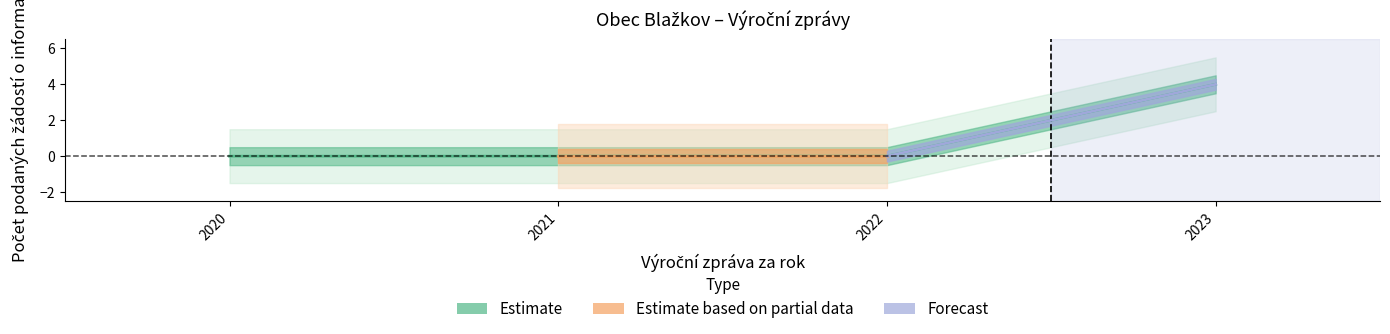

Which label corresponds to the largest value in the chart?

2023